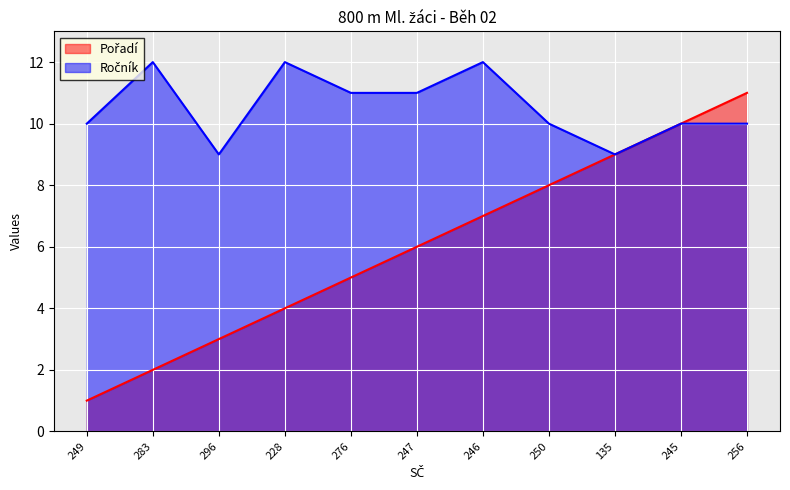

Reading right to left, extract all data points from this chart.

Pořadí: 11	10	9	8	7	6	5	4	3	2	1
Ročník: 10	10	9	10	12	11	11	12	9	12	10